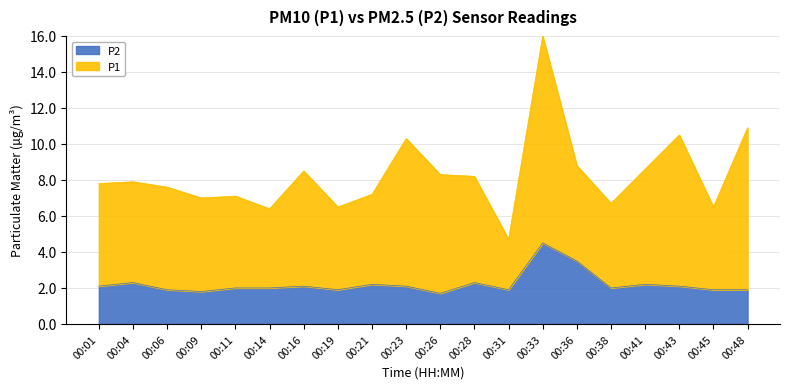

Is it true that the value at 00:48 is 0.7?

False